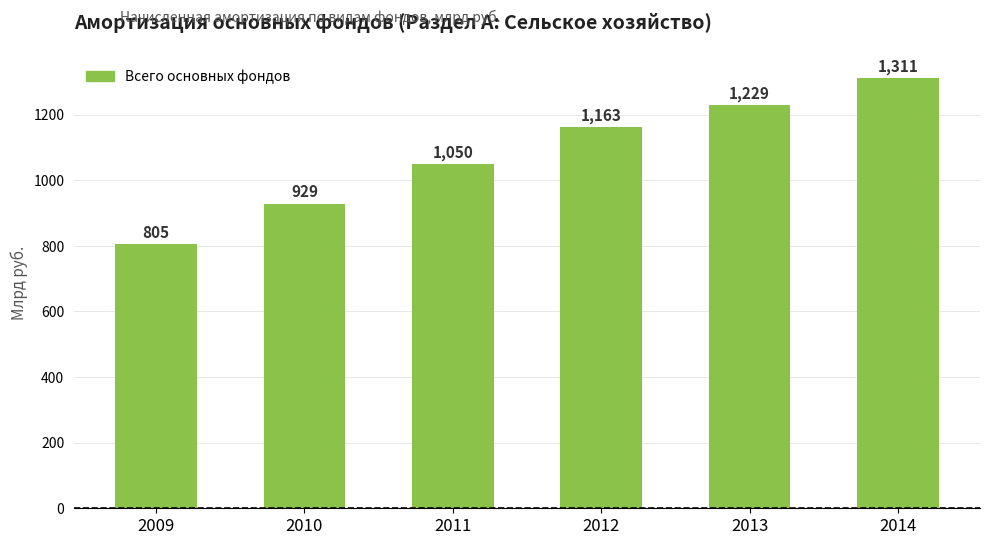

Which has a higher value, 2013 or 2012?

2013